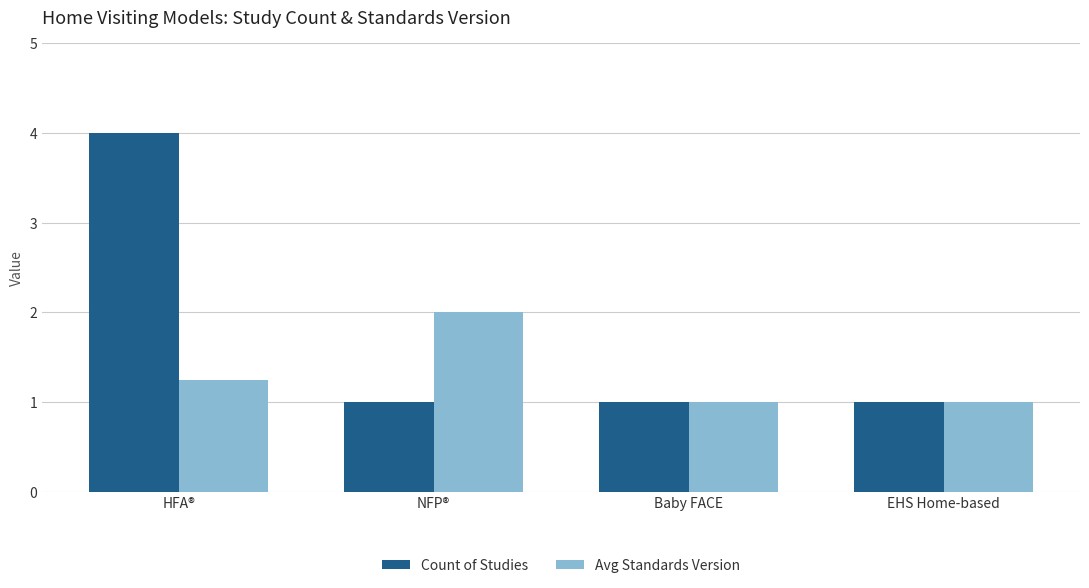

What is the average value of the Count of Studies series?

1.8